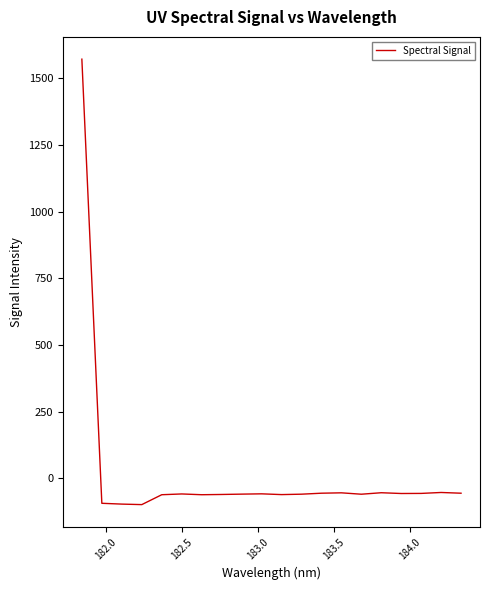

What is the maximum value shown in the chart?

1571.6